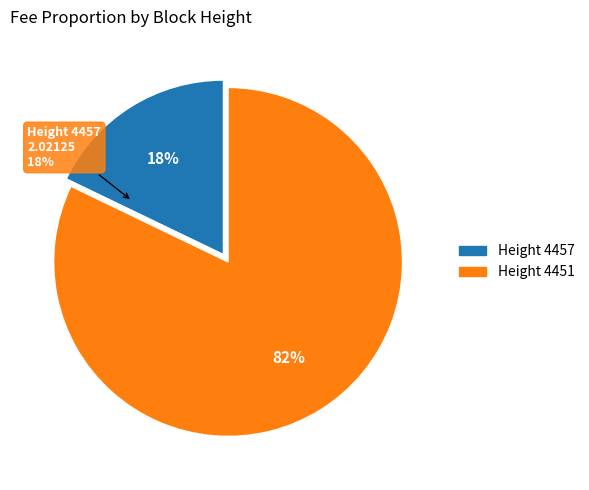

Is the sum of 4457 and 4451 greater than half?

Yes